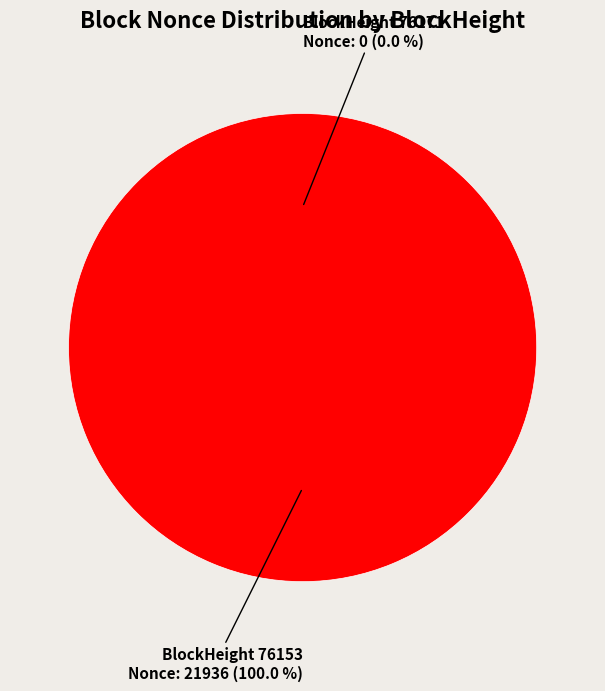

What percentage do 76153 and 76171 together represent?

100.0%